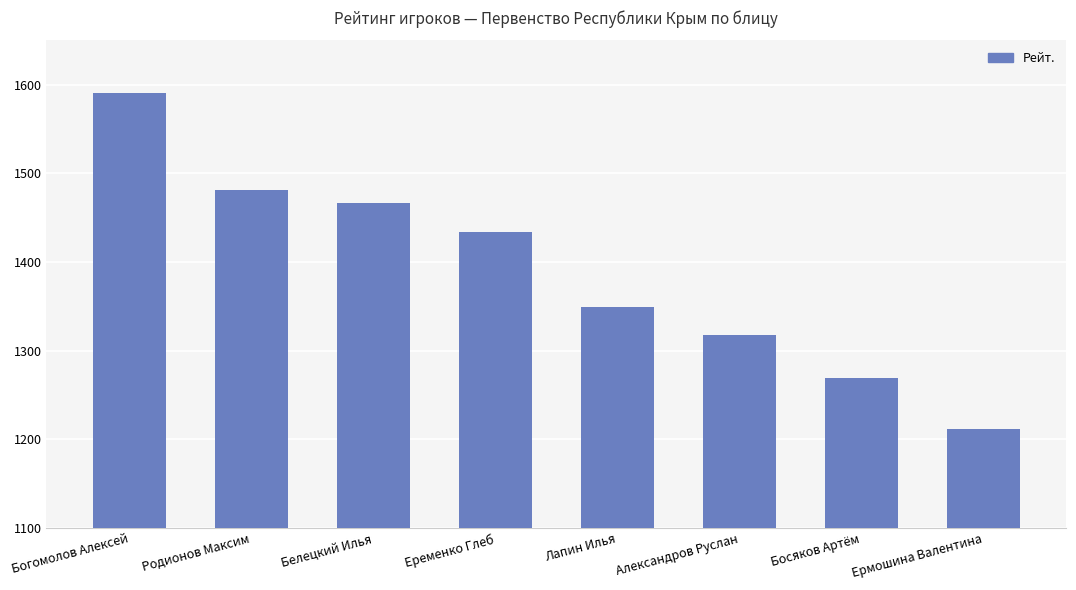

What is the smallest value displayed?

1211